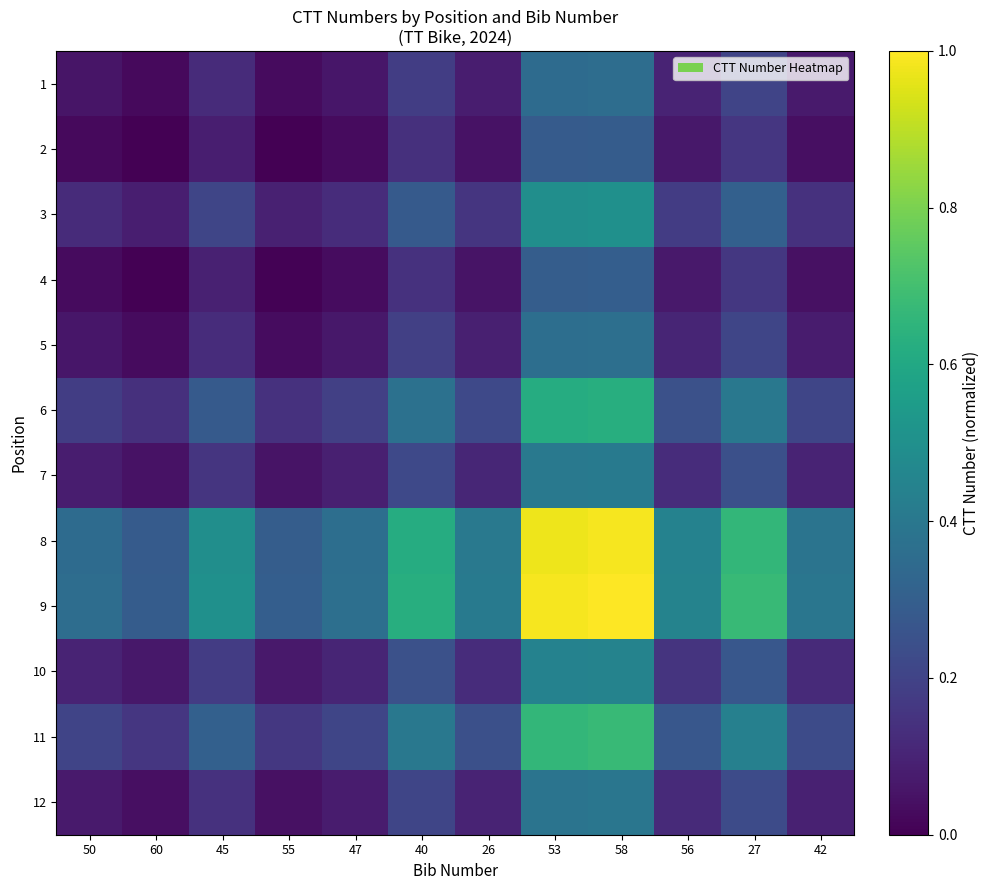

What is the total value across all series at 26?

2.0